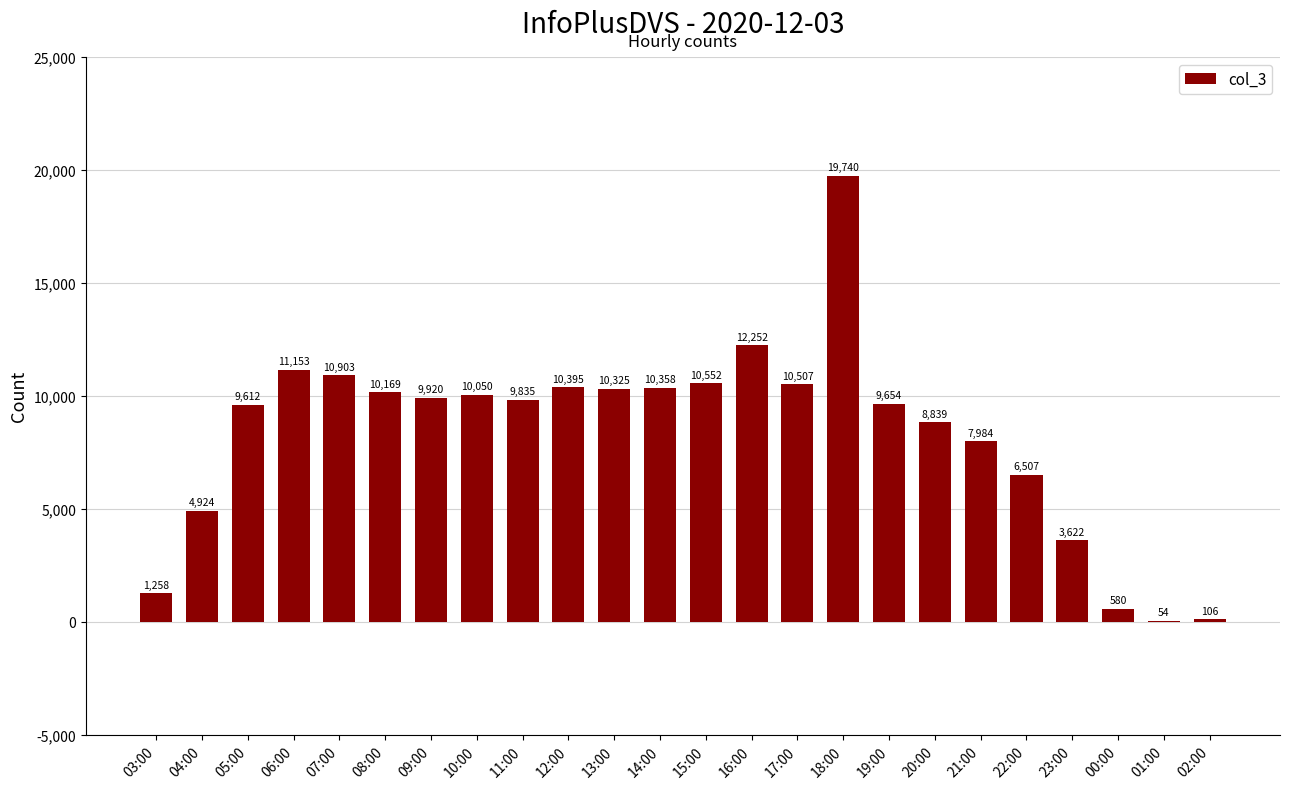

What is the difference between the values at 04:00 and 23:00?

1302